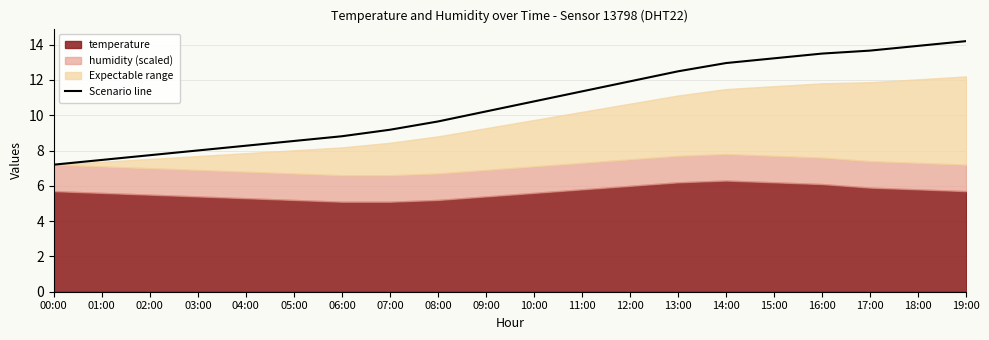

What is the greatest value displayed?

14.2